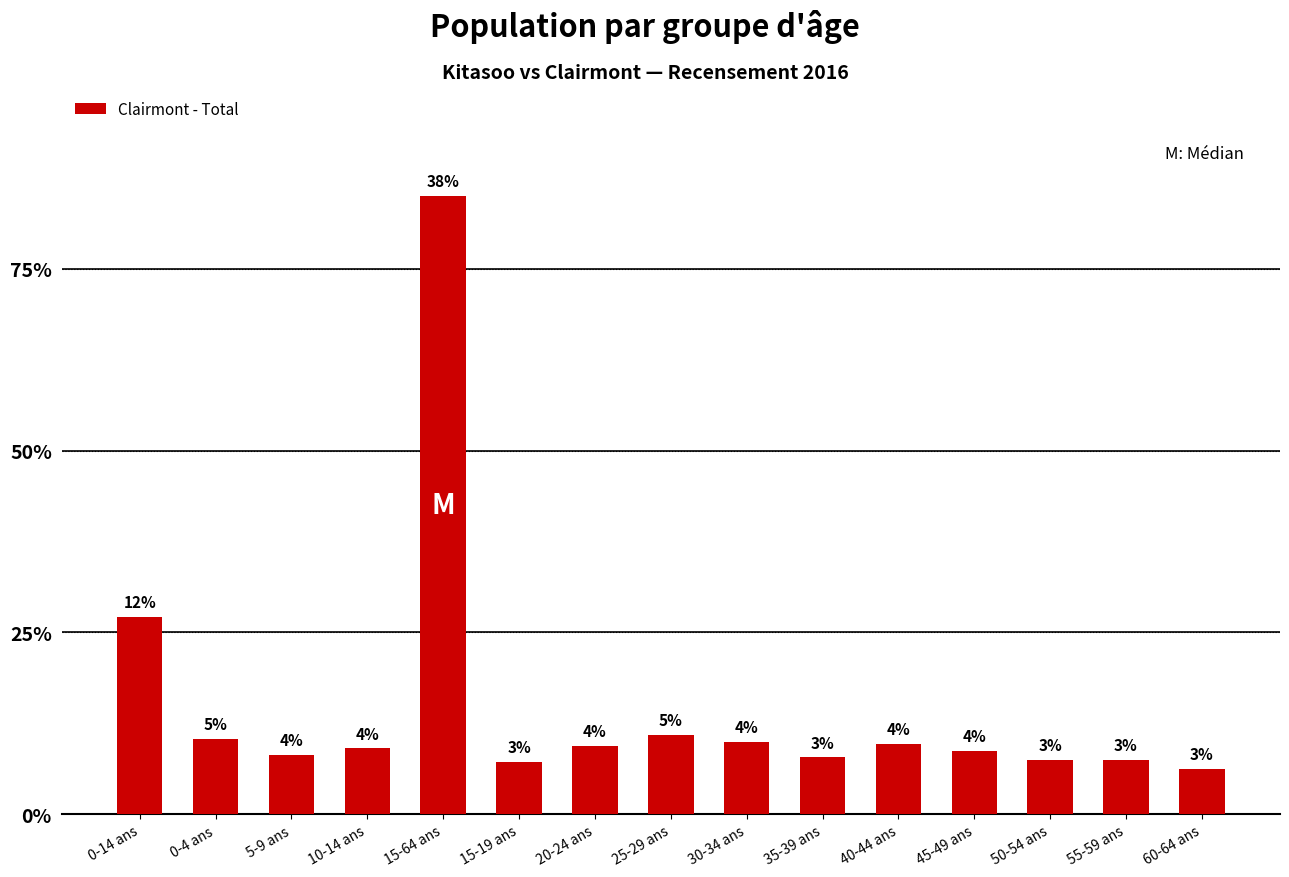

What is the label of the 9th bar from the left?

30-34 ans